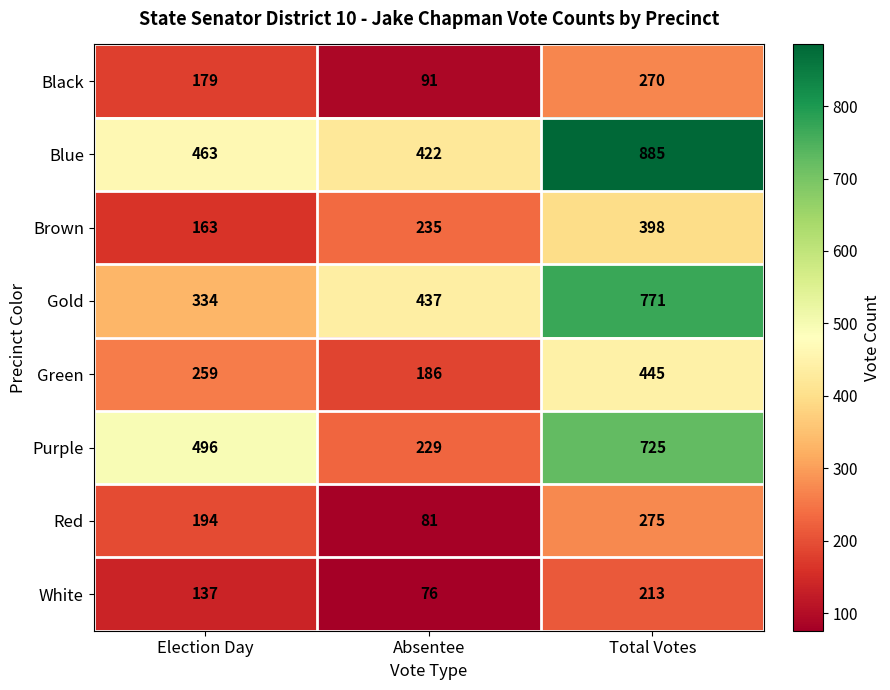

How many data points in Green are less than 259?

1